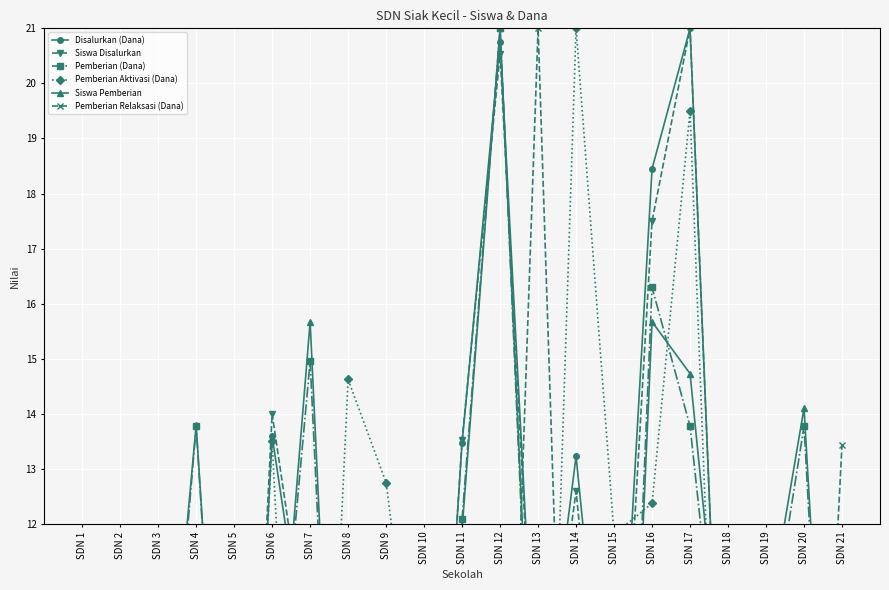

How many lines are shown in the chart?

6